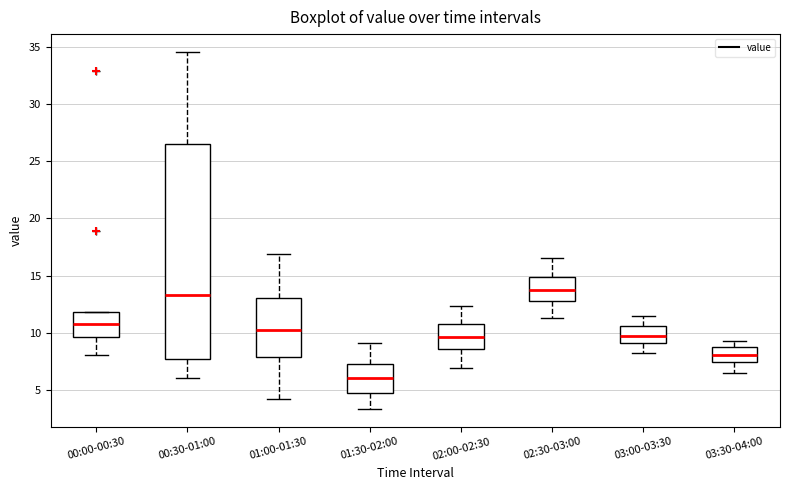

Where does the median line of the box for 03:30-04:00 sit on the y-axis? The values are not printed on the chart, so give them approximately, as read against the axis.

8.0